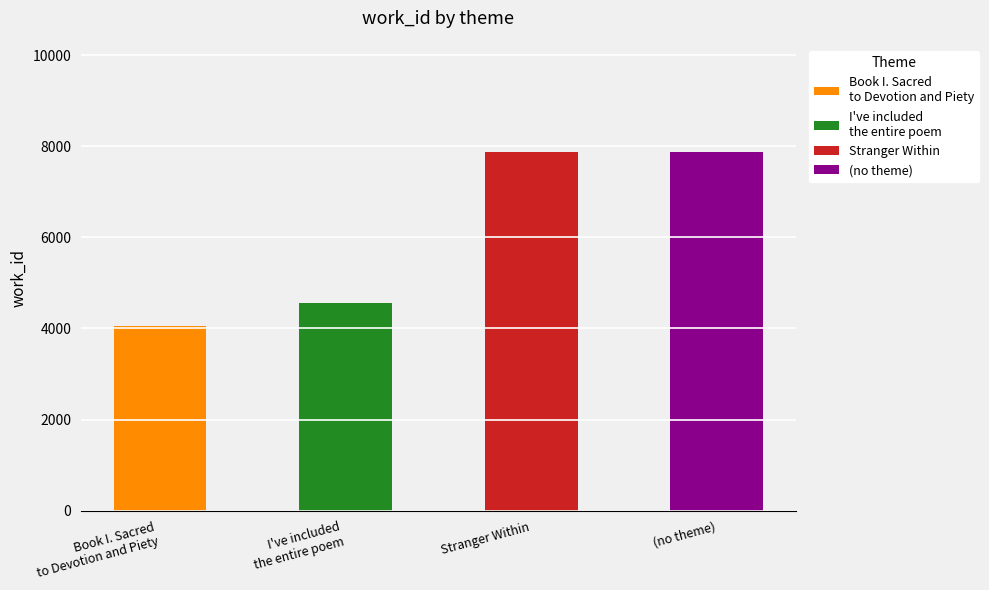

Rank the categories by value from lowest to highest.

Book I. Sacred to Devotion and Piety, I've included the entire poem, Stranger Within, (no theme)